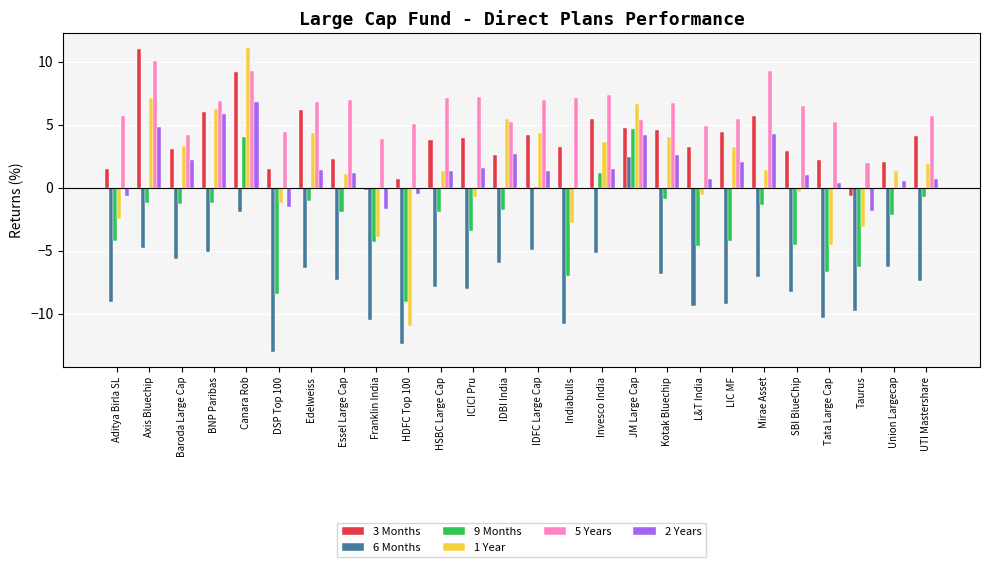

Between Edelweiss and ICICI Pru, which series saw the biggest shift?

1 Year